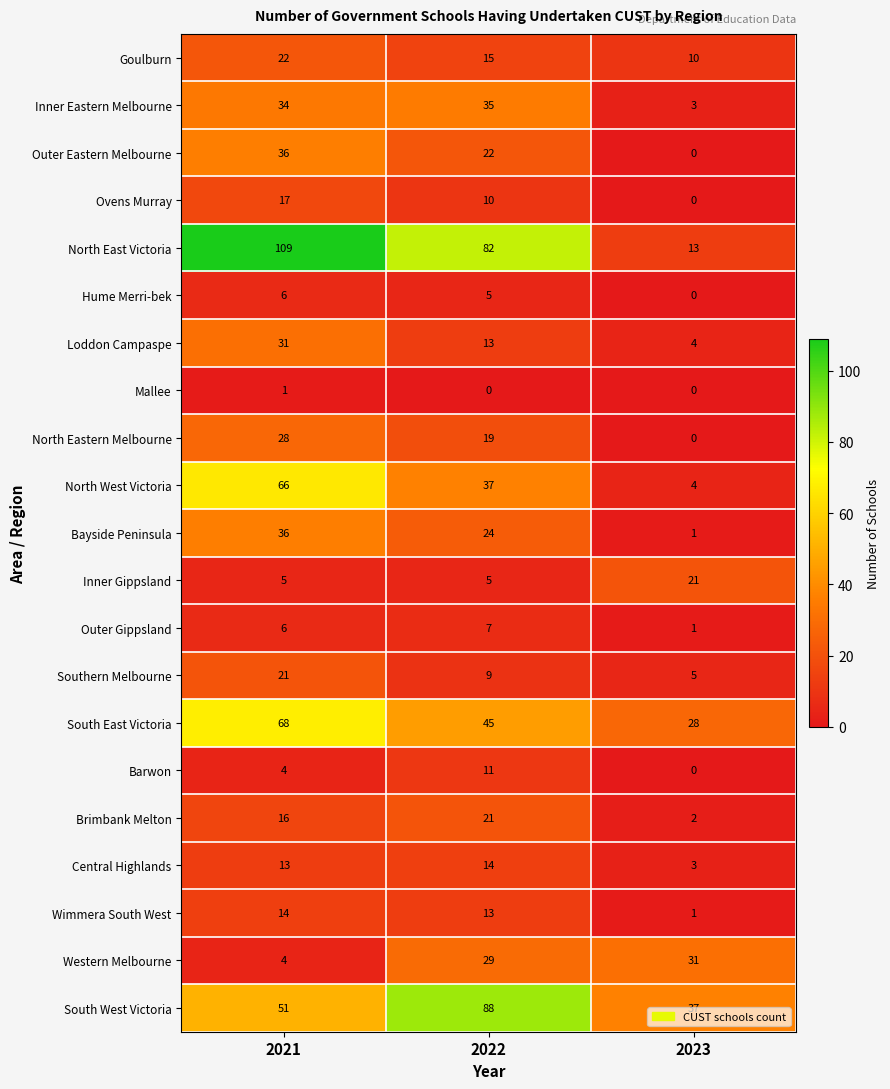

True or false: South West Victoria has a value of 37 at 2023.

True